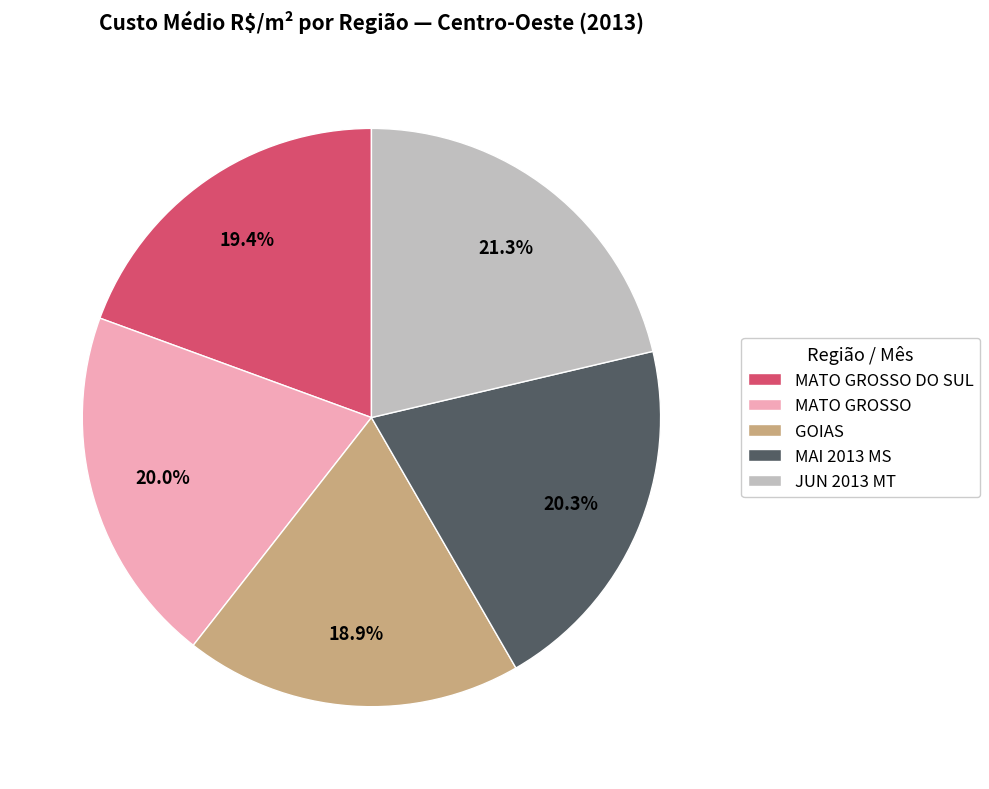

Does any single category account for the majority?

No